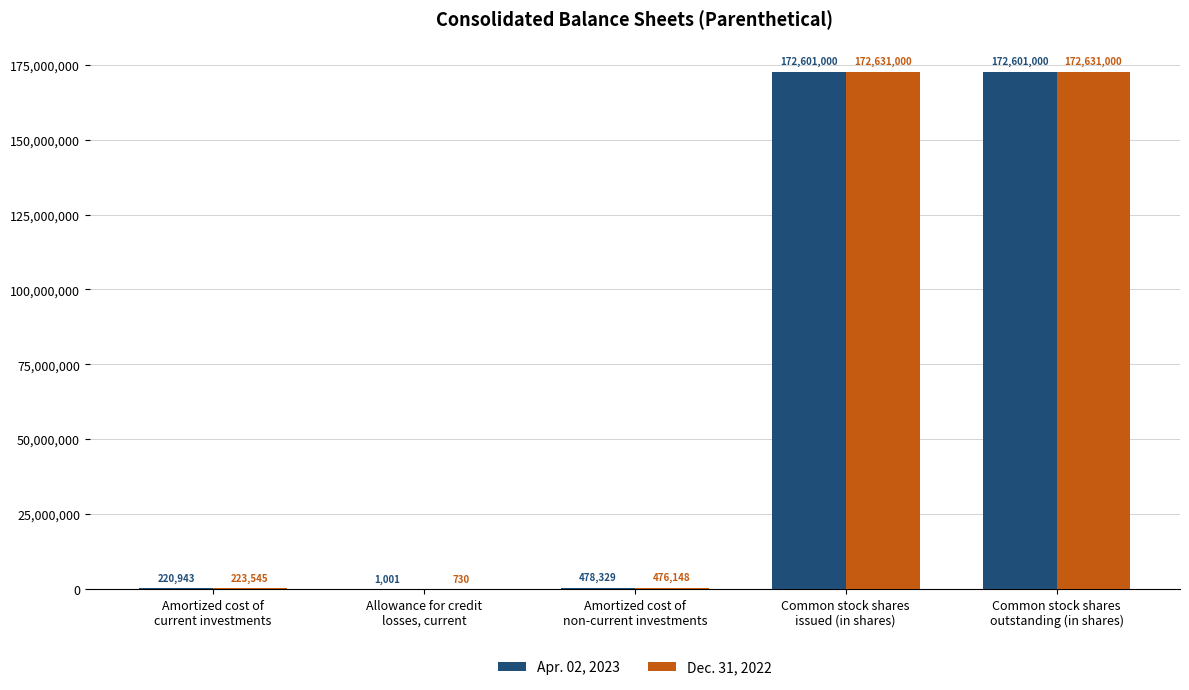

Which series has the largest total across all categories?

Dec. 31, 2022